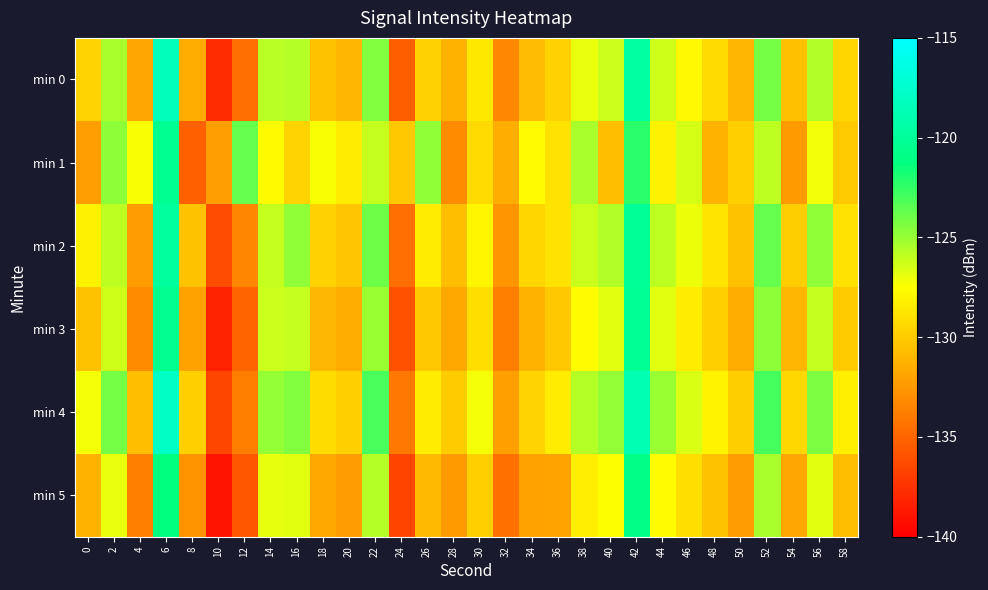

At 12, list the series in order from smallest to largest.

min 5, min 3, min 0, min 4, min 2, min 1